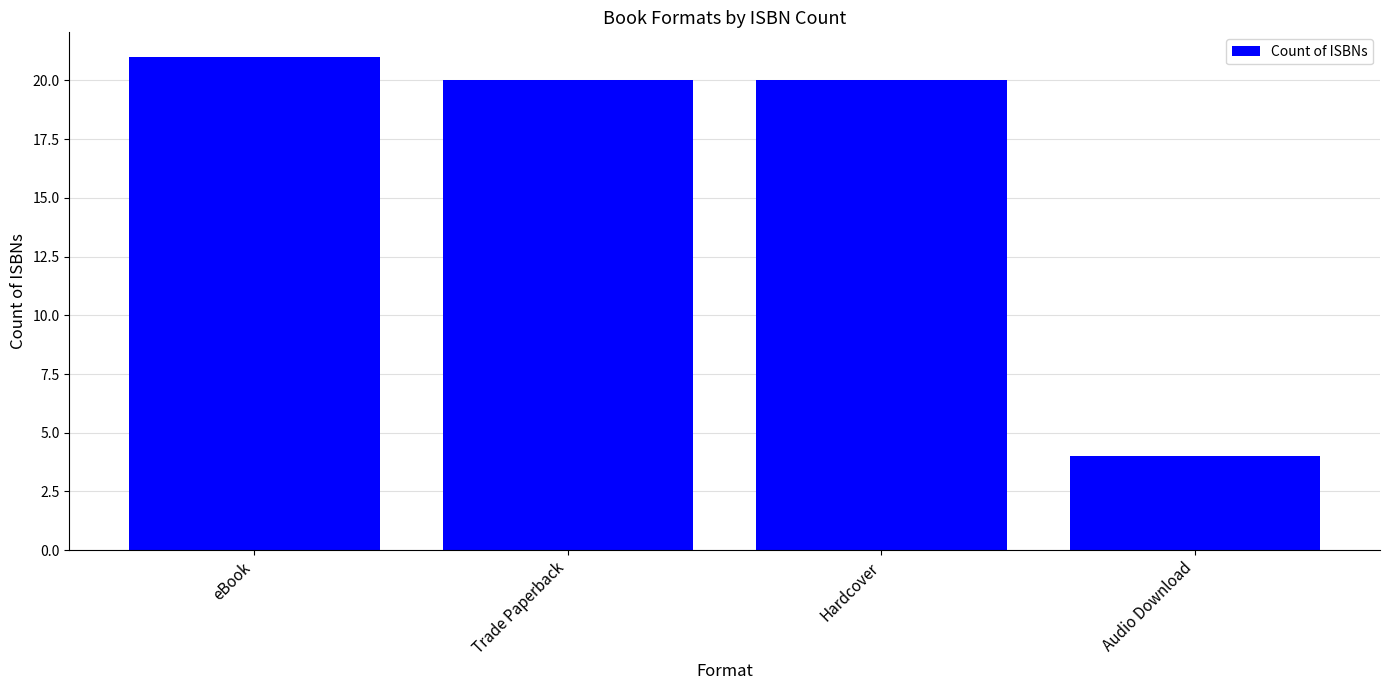

Is it true that the value at eBook is 21?

True